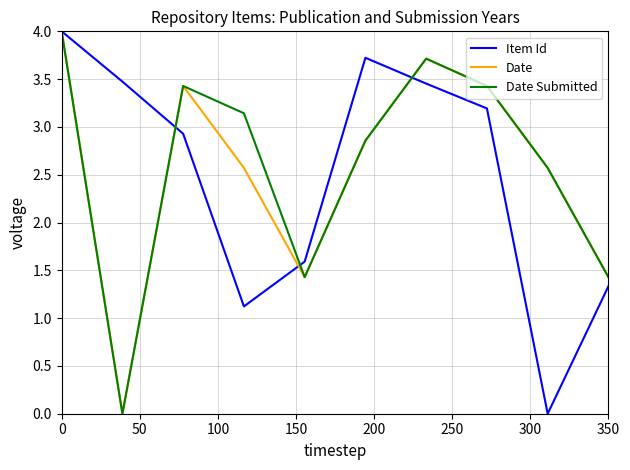

How many values in the Date series are below 2?

3